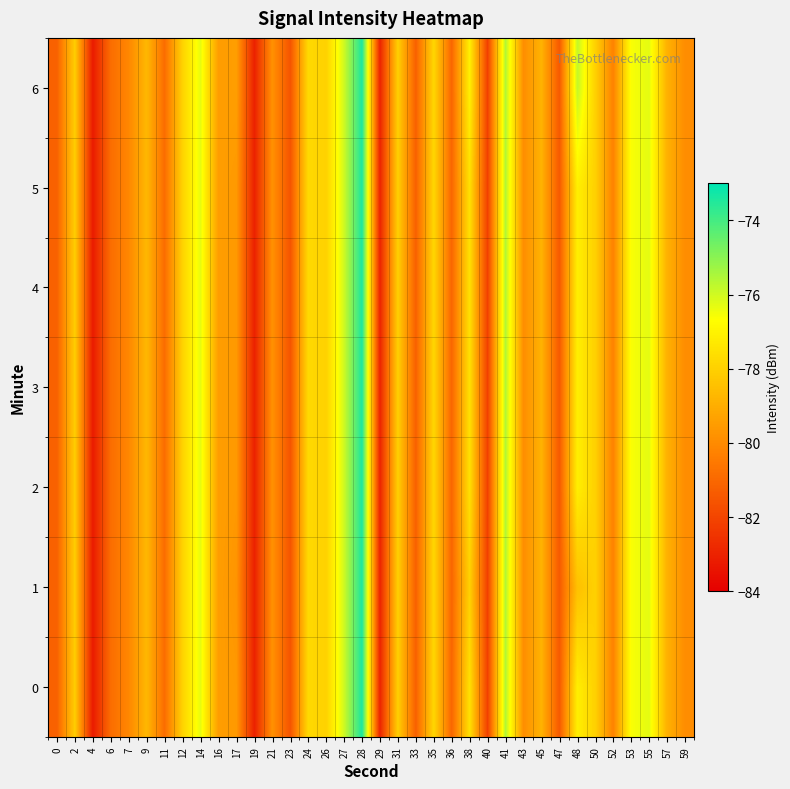

How many distinct data groups are displayed?

7